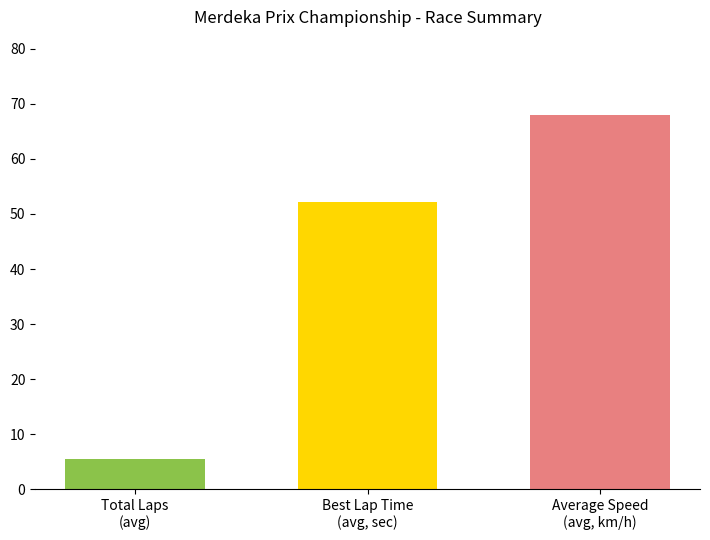

What is the maximum value shown in the chart?

68.1